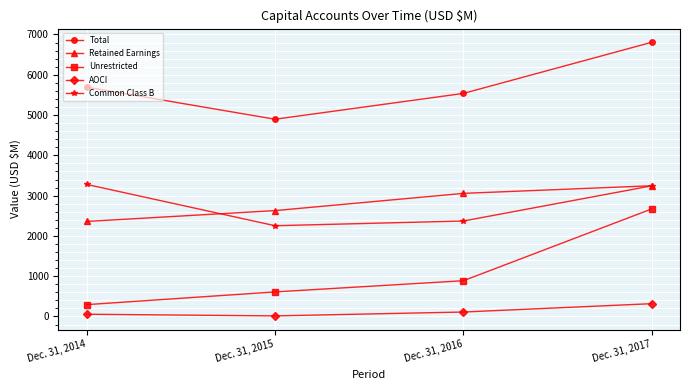

Count the number of data series in this chart.

5